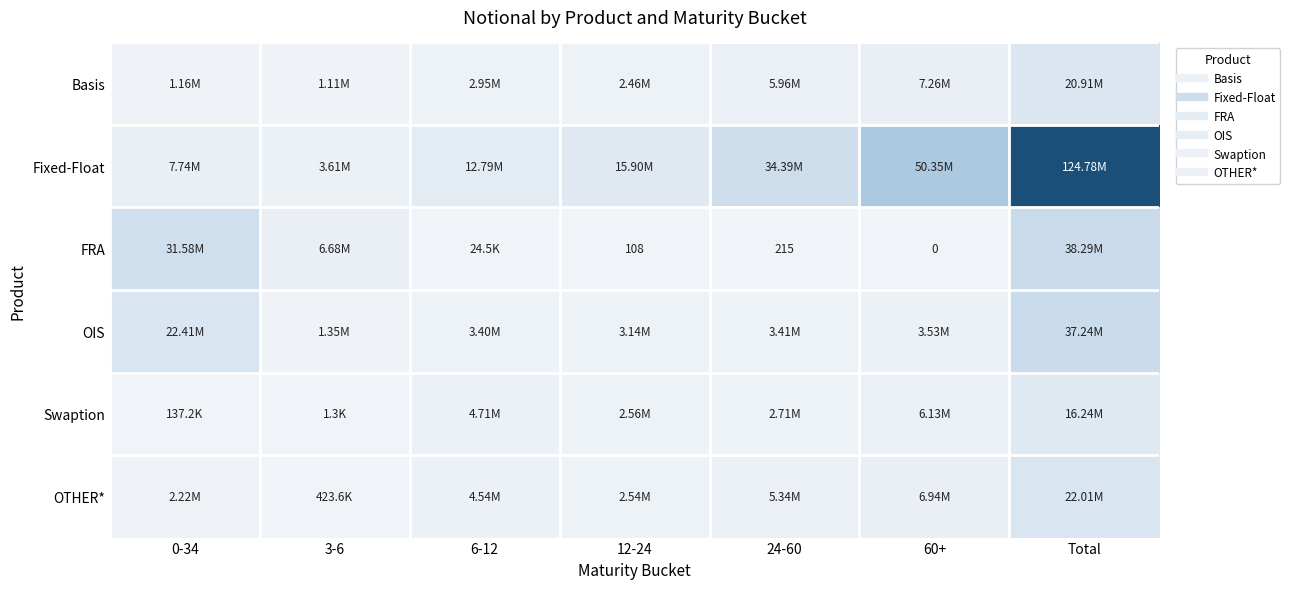

At which label is Basis closest to 11010171?

60+